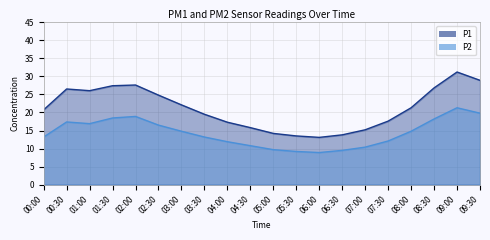

Is it true that P1 equals 13.1 at 06:00?

True